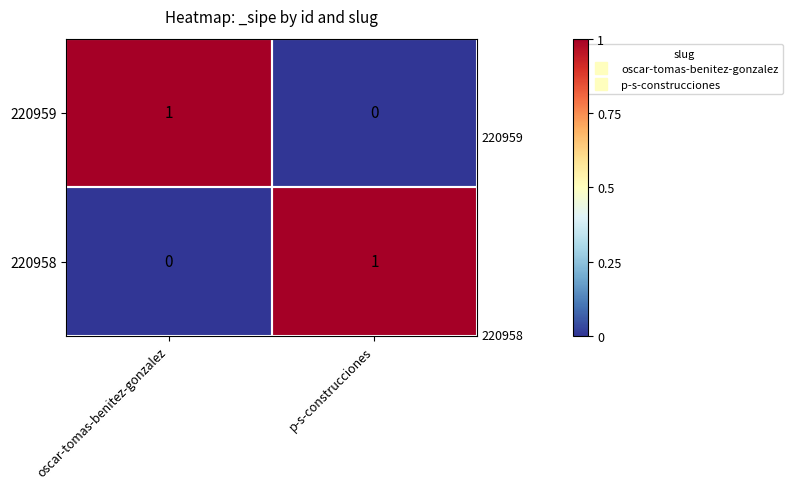

Which category has the highest value in the 220959 series?

oscar-tomas-benitez-gonzalez